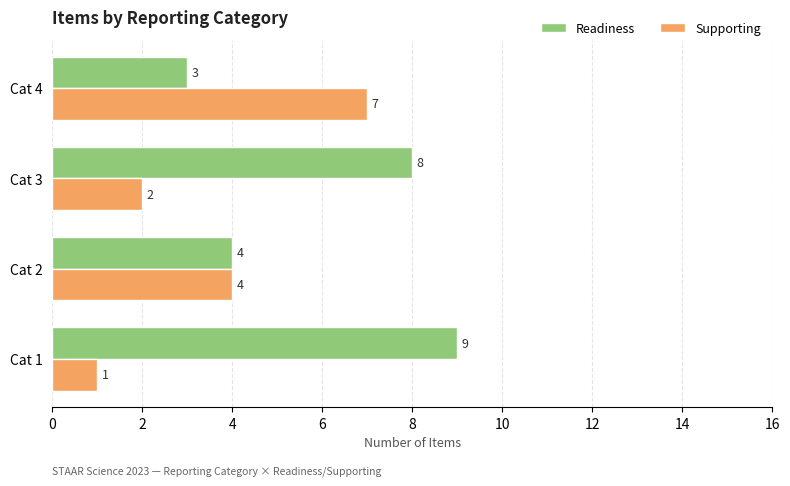

The Readiness series shows 4 at Cat 2. True or false?

True